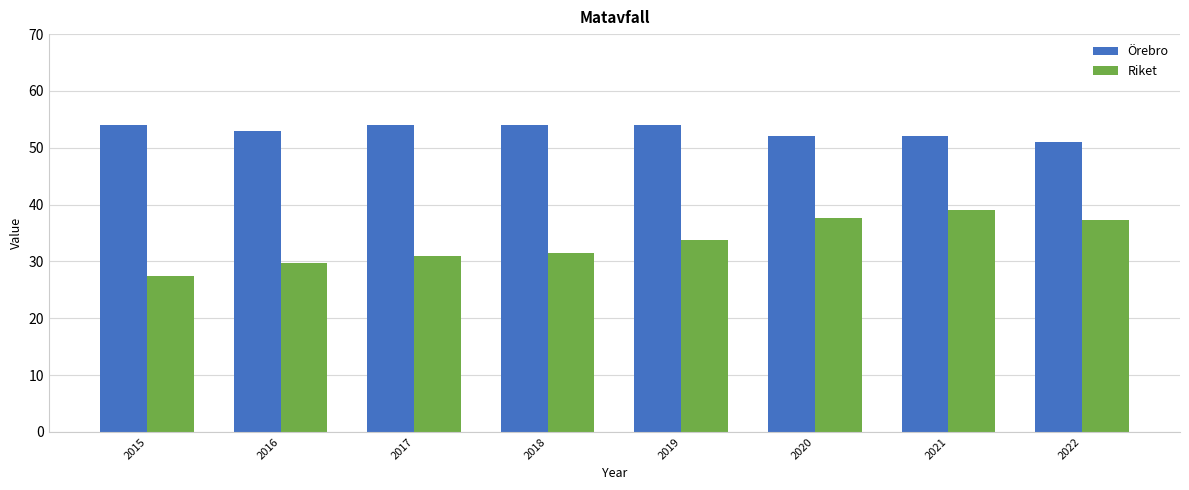

What is the maximum value shown in the chart?

54.0